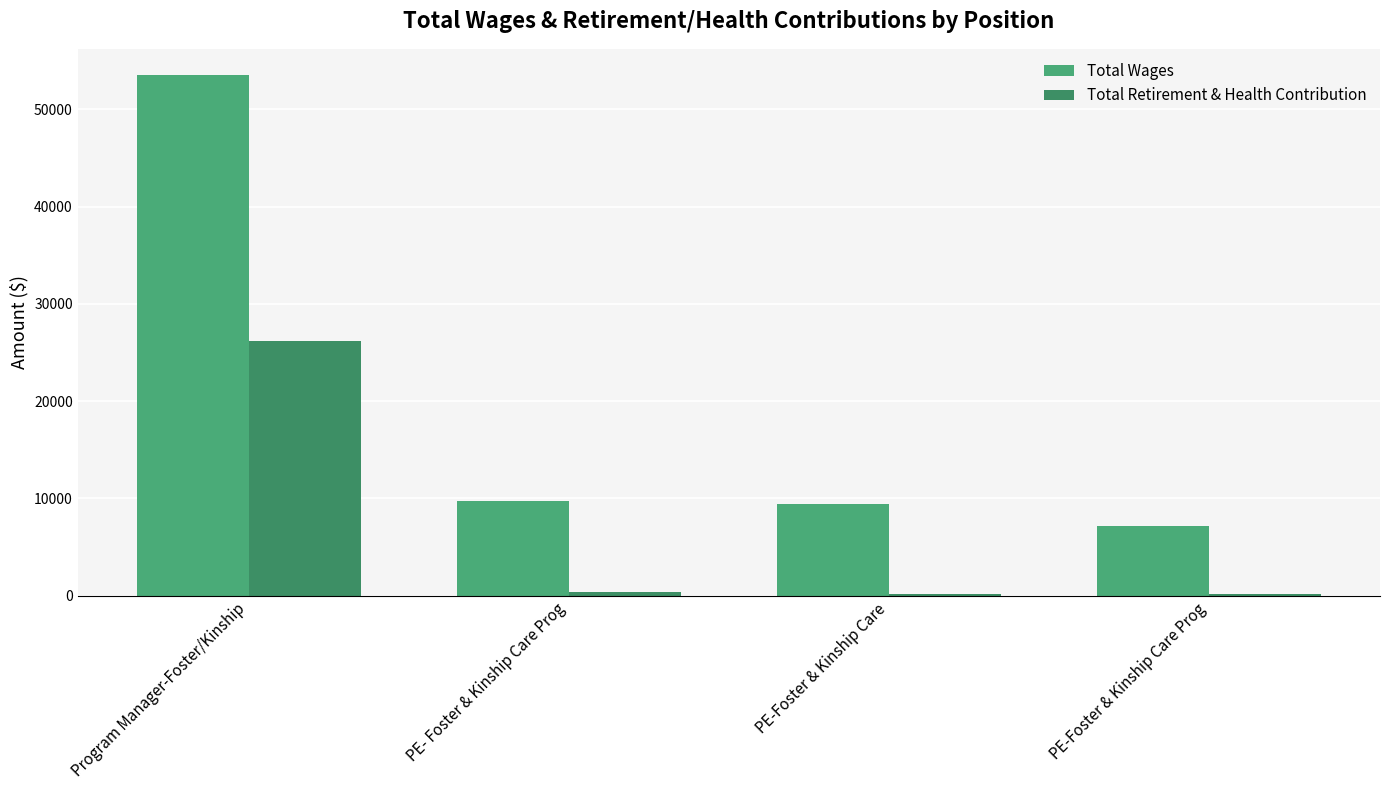

The Total Retirement & Health Contribution series shows 151 at PE-Foster & Kinship Care Prog. True or false?

True